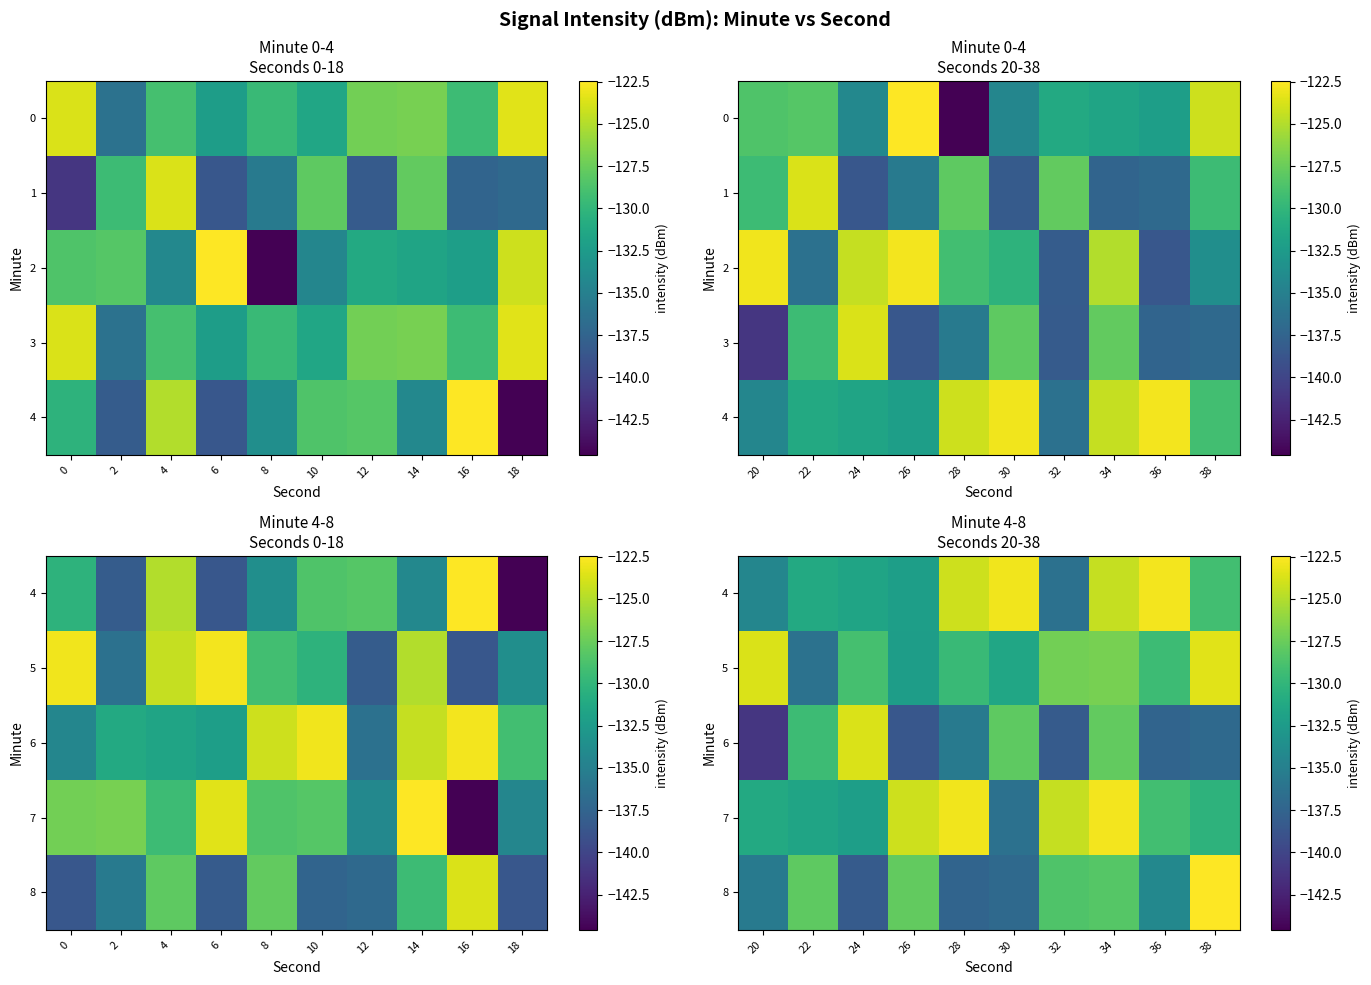

At 26, list the series in order from smallest to largest.

6, 5, 4, 8, 7